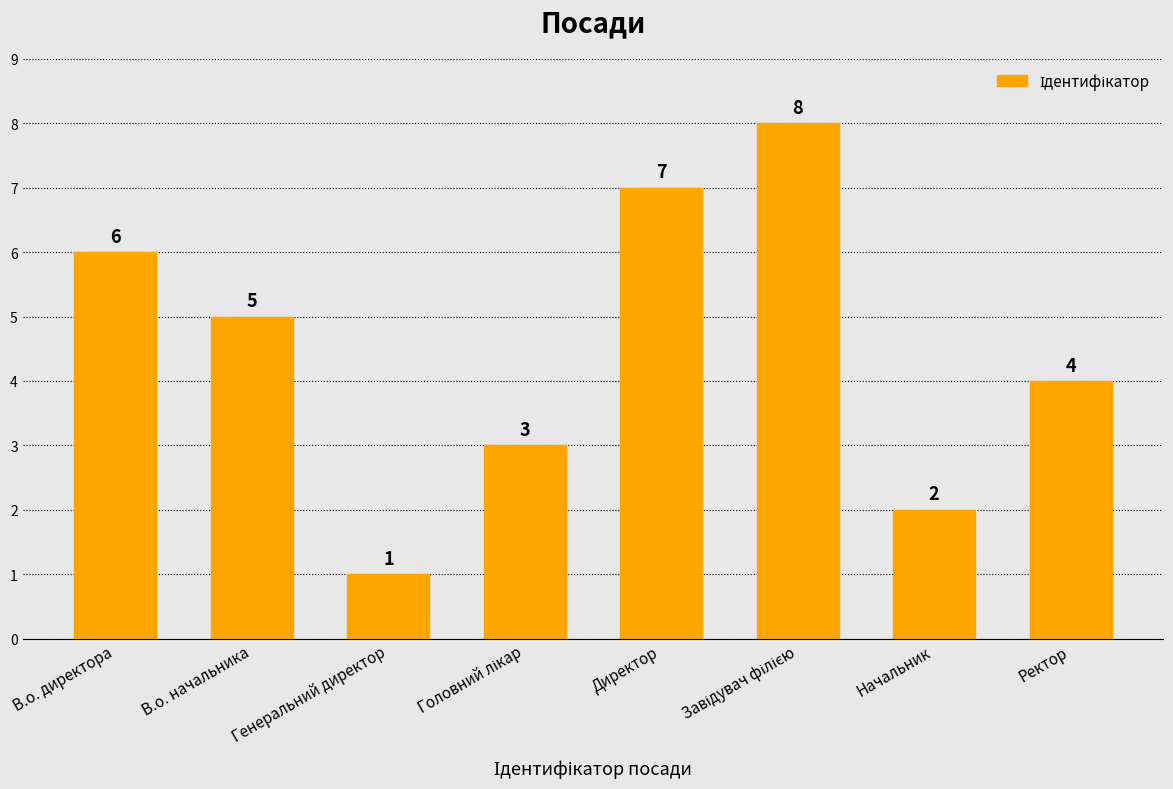

What is the change in value from Директор to Начальник?

-5